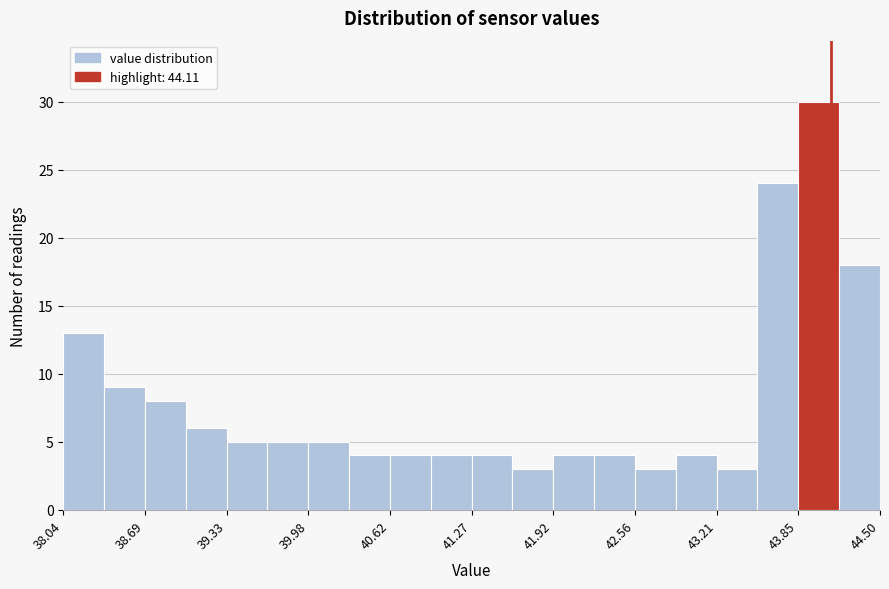

Around what value on the x-axis is the tallest bar? Give the approximate position of its centre, as read against the axis.

44.0